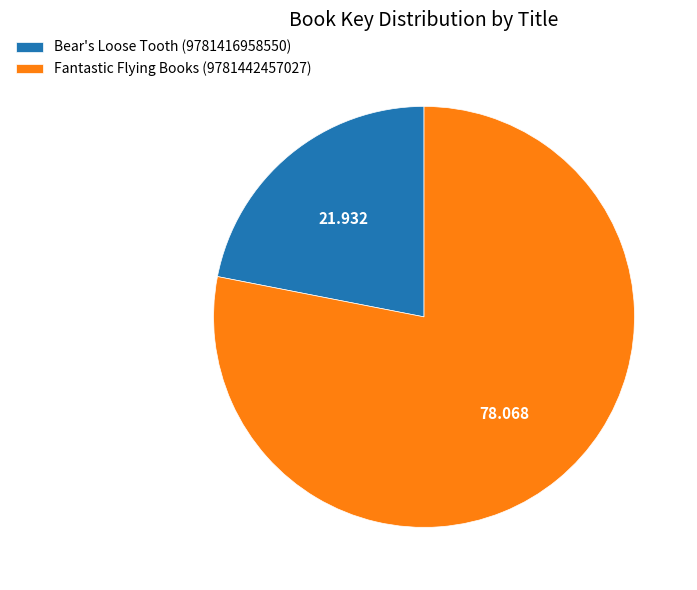

True or false: Fantastic Flying Books (9781442457027) accounts for 78% of the total.

True